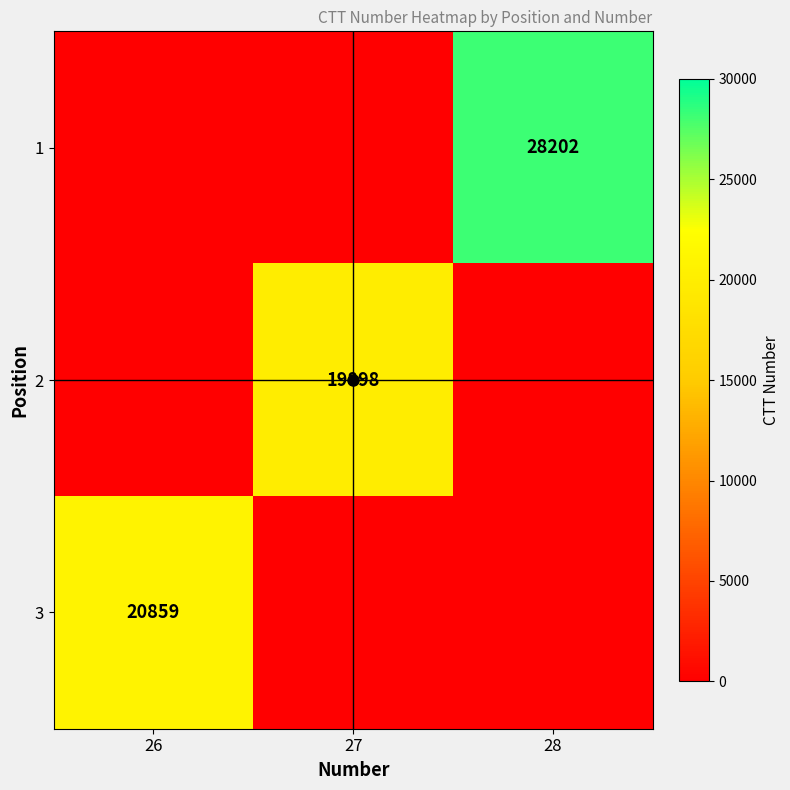

True or false: 3 has a value of 20859 at 26.

True